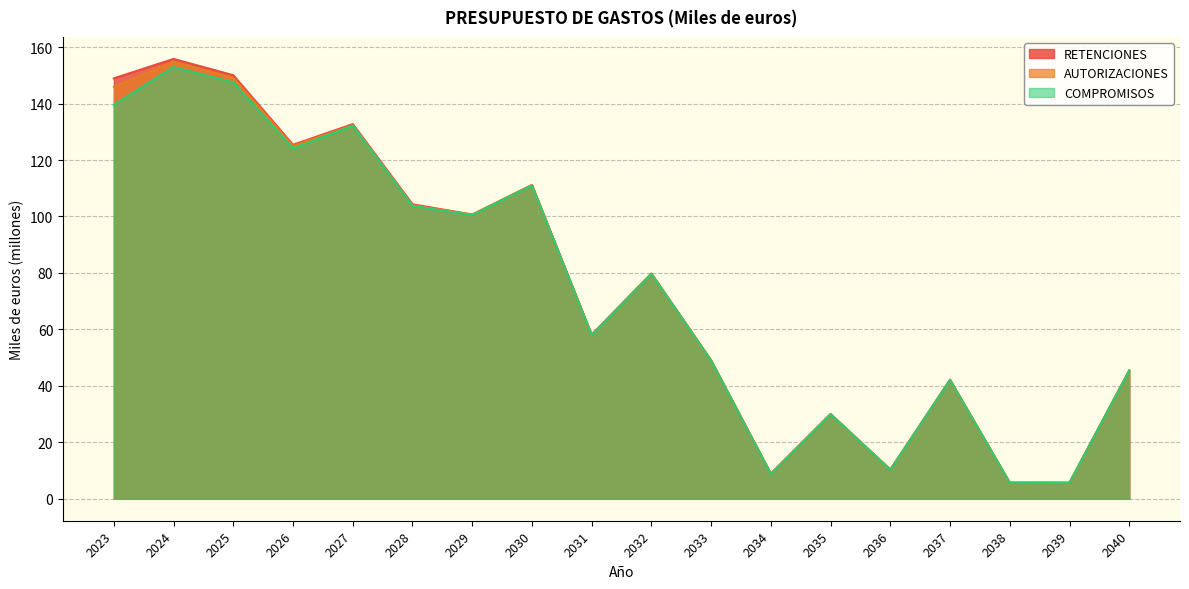

What is the lowest value of the AUTORIZACIONES series?

5.7